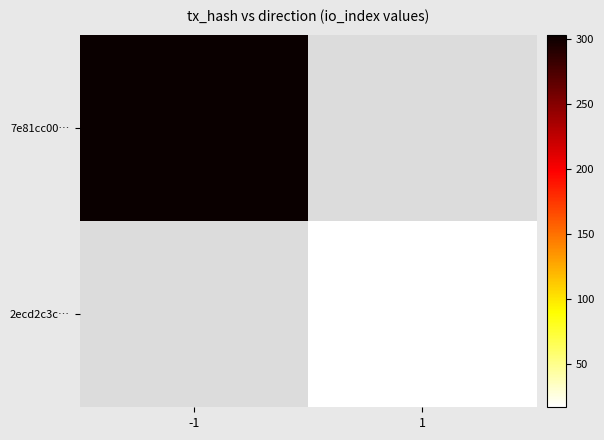

What is the minimum value for 7e81cc00…?

303.0